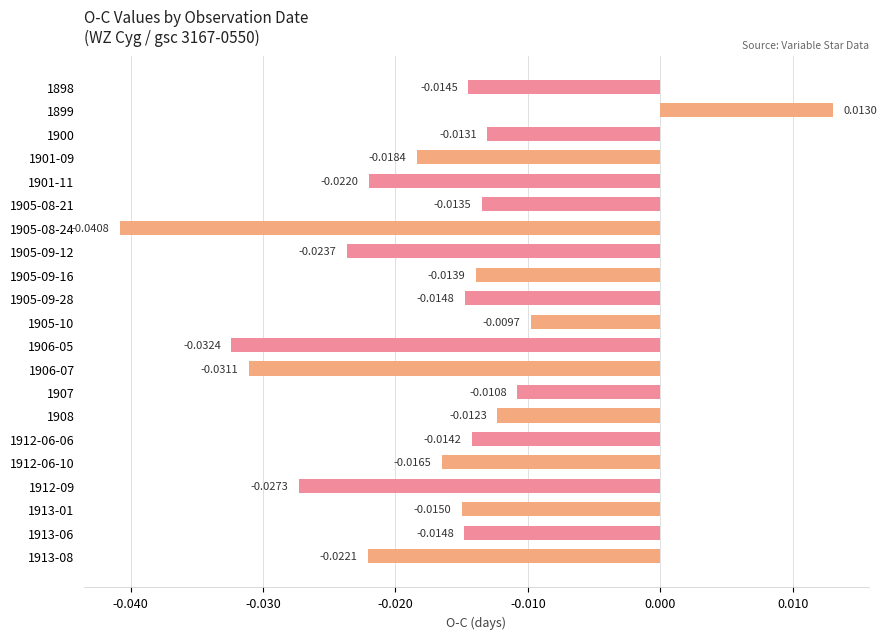

What is the sum of all values?

-0.4